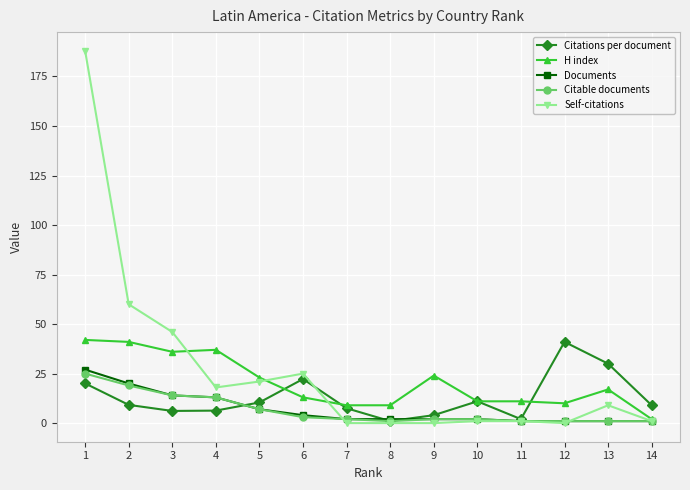

True or false: Citations per document has more than 2 interior local peaks.

True